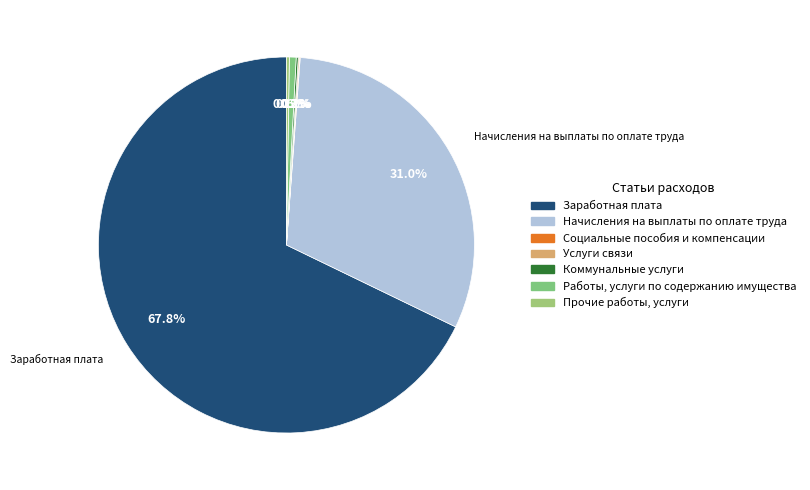

What is the smallest slice in the pie chart?

Социальные пособия и компенсации